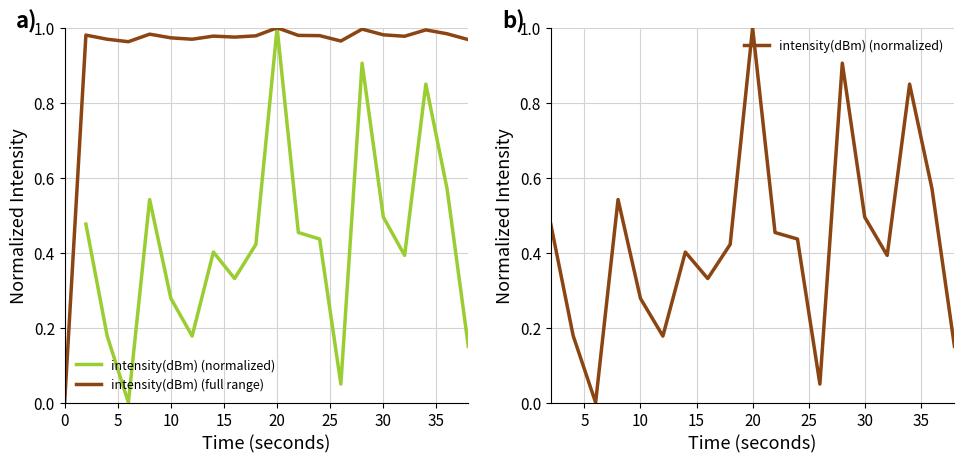

Rank the categories by value from lowest to highest.

0, 6, 26, 38, 12, 4, 10, 16, 32, 14, 18, 24, 22, 2, 30, 8, 36, 34, 28, 20